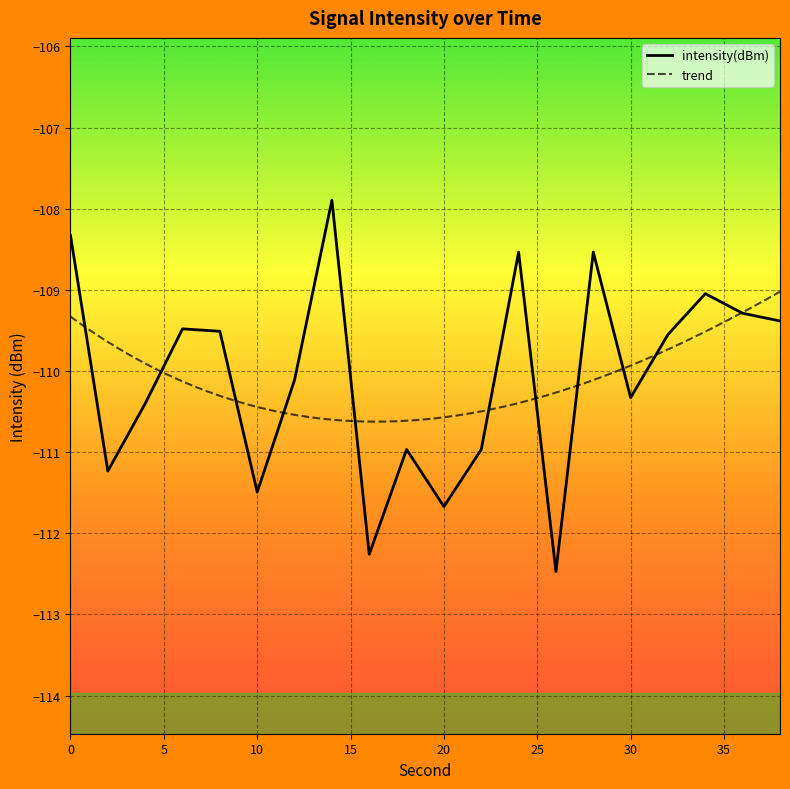

What is the change in value from 24 to 30?

-1.8